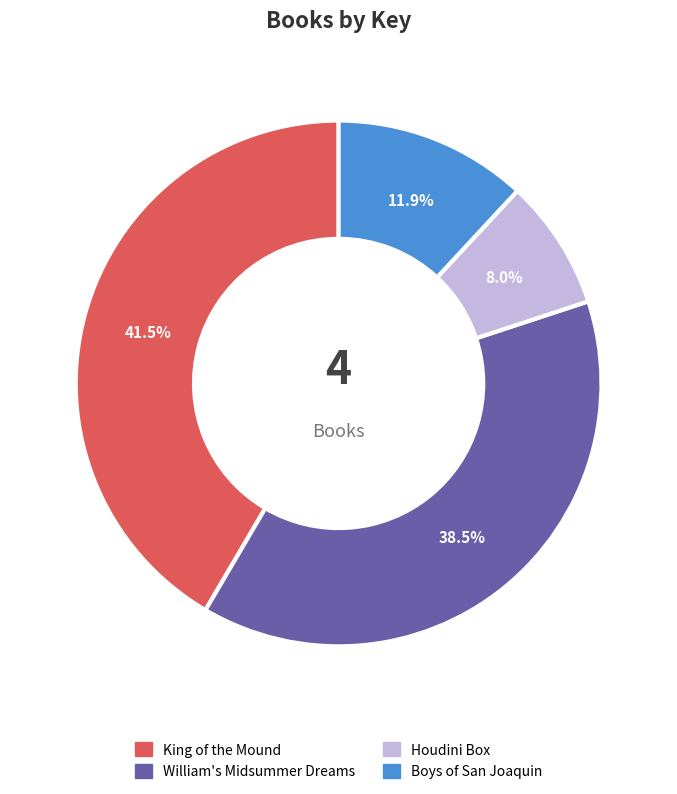

Which slice is the largest?

King of the Mound